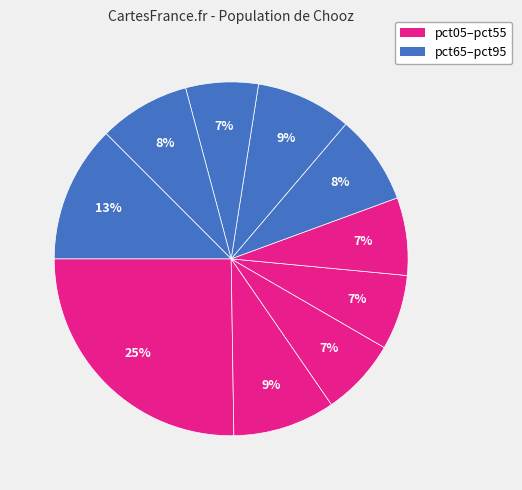

How many slices are in this pie chart?

10